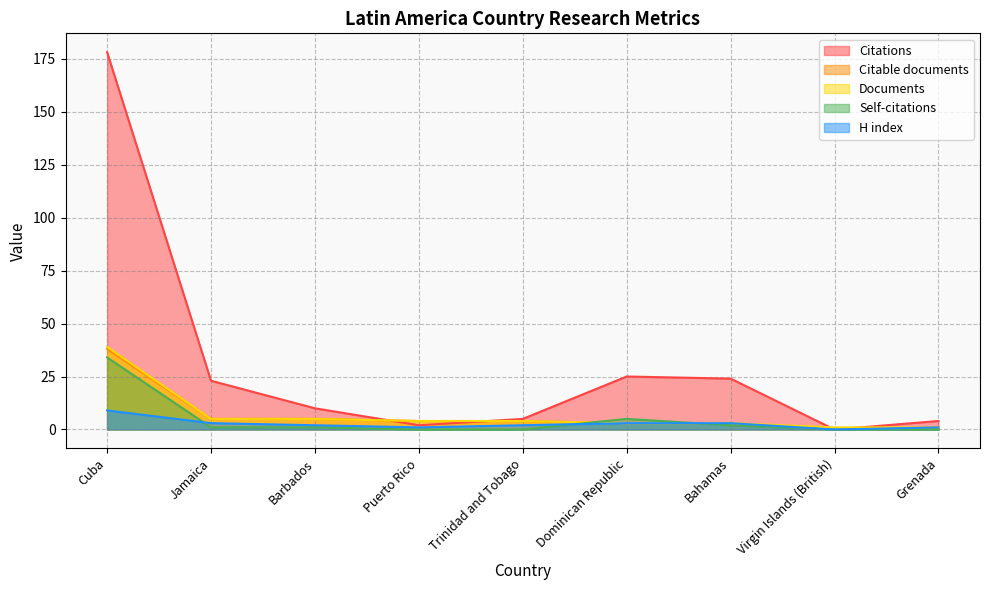

Does the chart have visible grid lines?

Yes